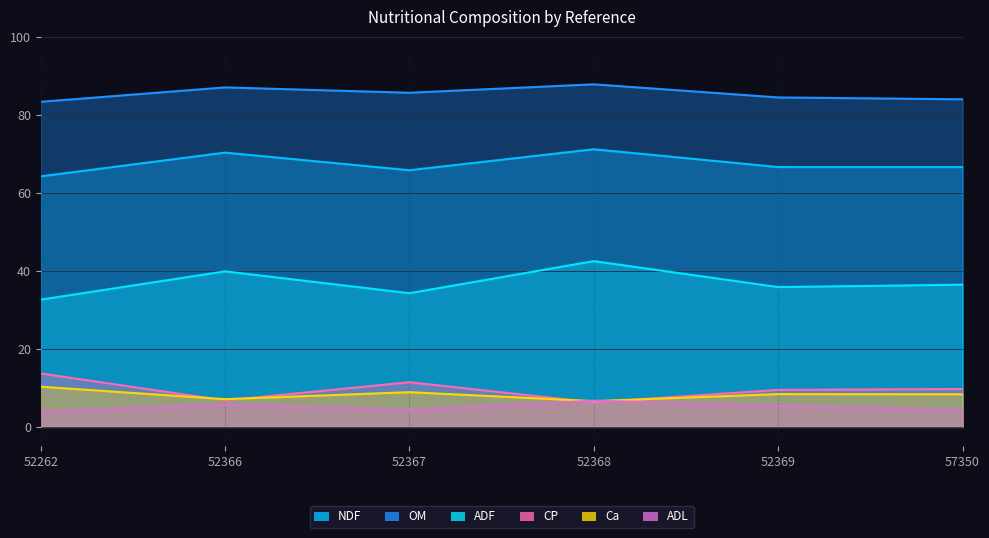

What value does the Ca series have at 52262?

10.3